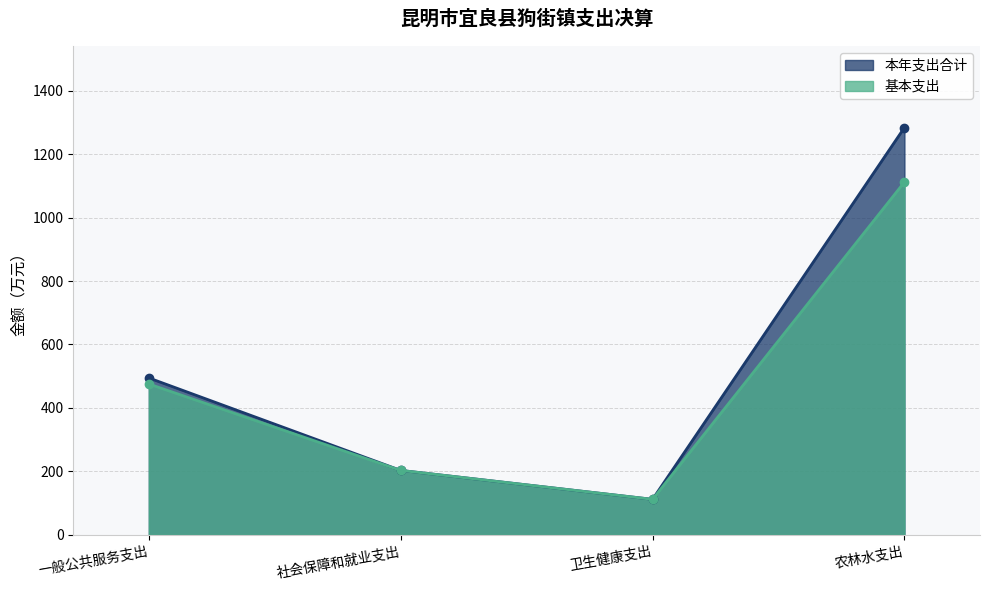

True or false: 基本支出 has a value of 294.5 at 一般公共服务支出.

False